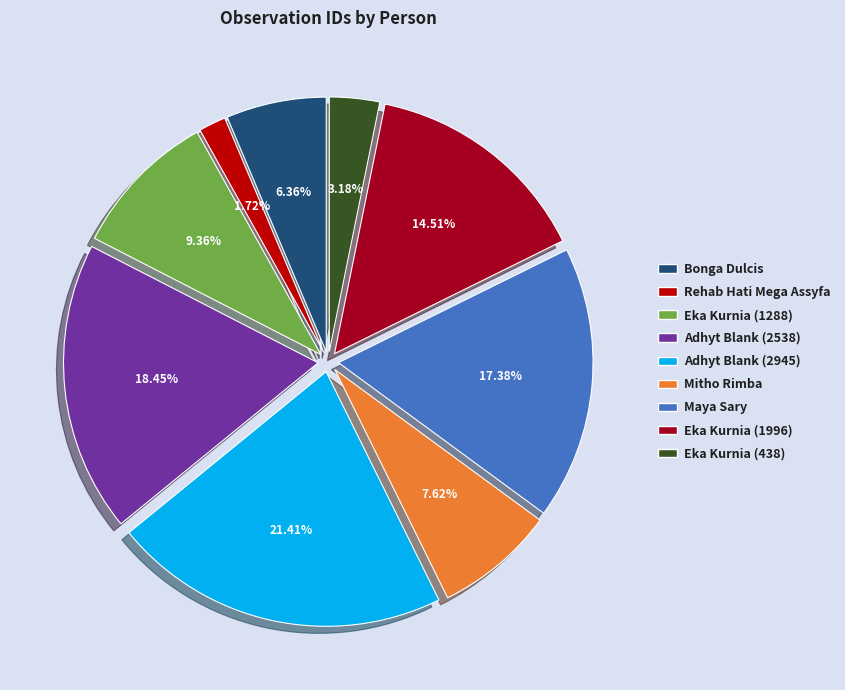

Count the number of slices in the pie.

9